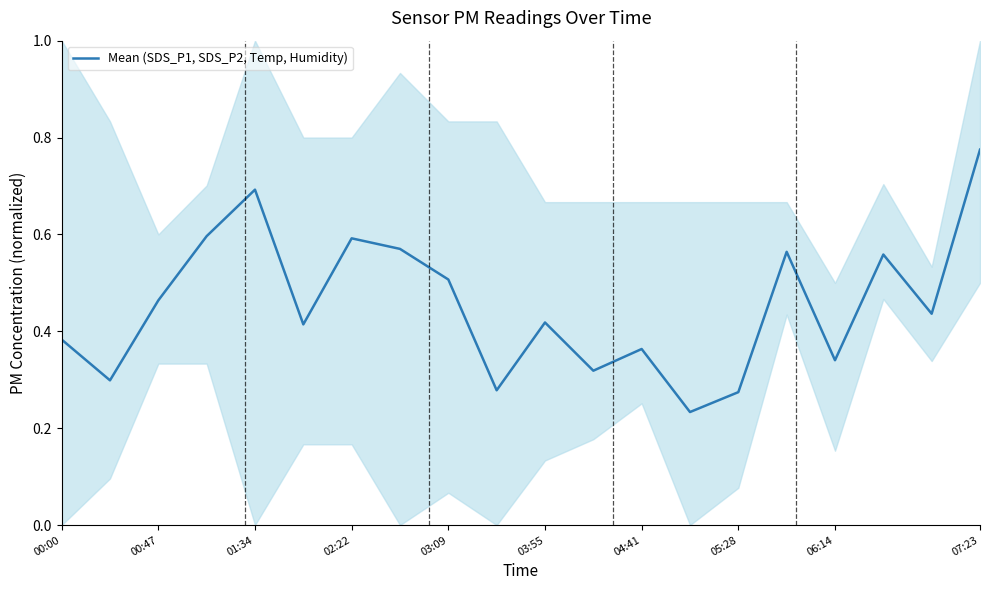

How many interior local peaks (higher than both neighbors) does the data have?

6